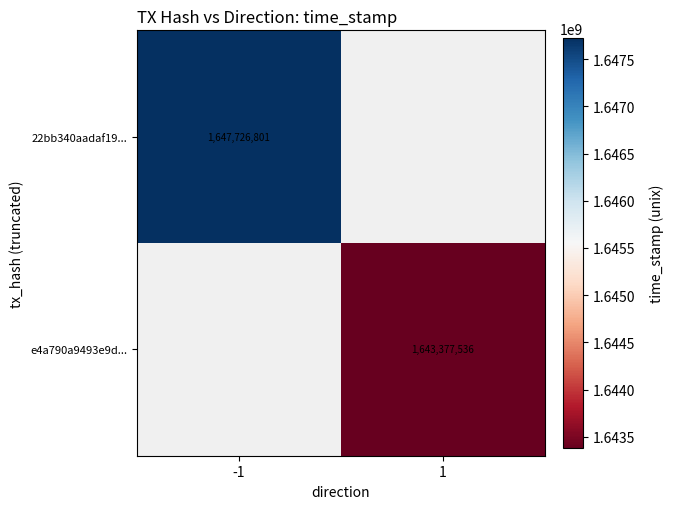

True or false: e4a790a9493e9d... has a value of 737156853 at 1.

False